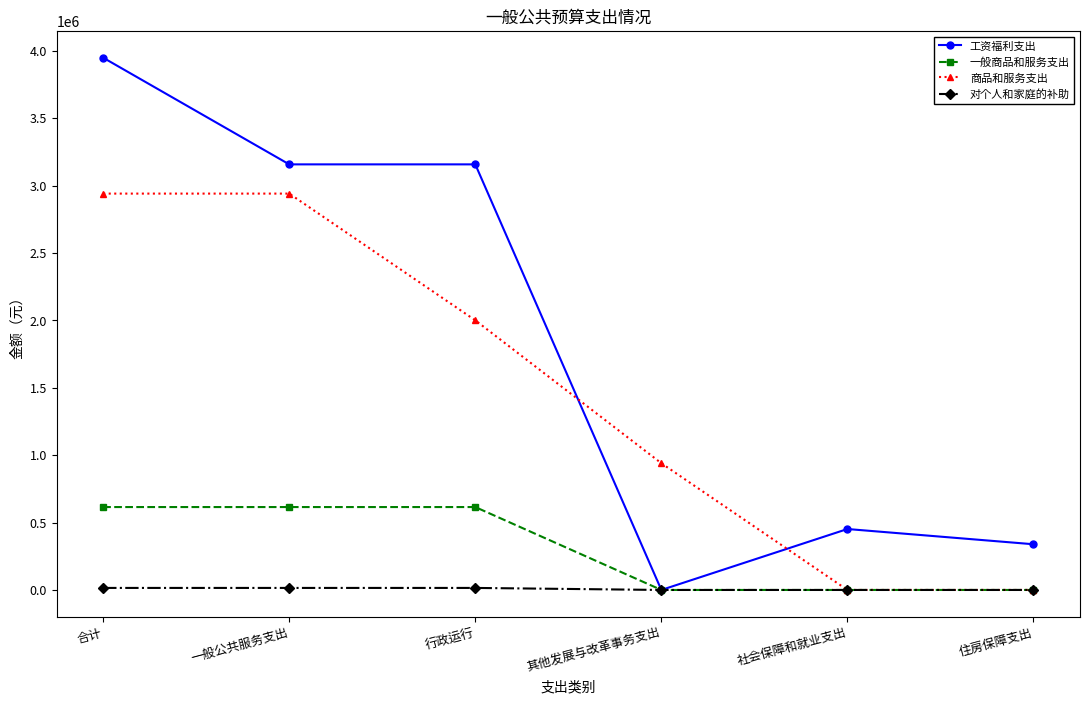

What is the sum of the 商品和服务支出 values at 社会保障和就业支出 and 一般公共服务支出?

2940000.0